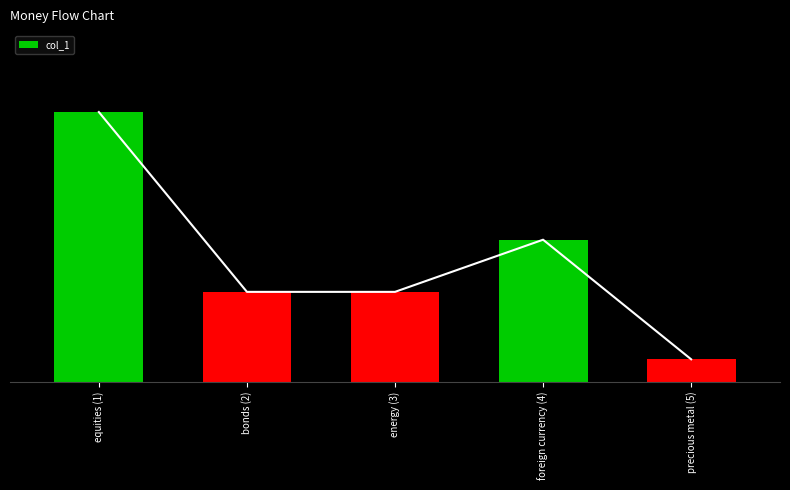

Which has a higher value, precious metal (5) or bonds (2)?

bonds (2)